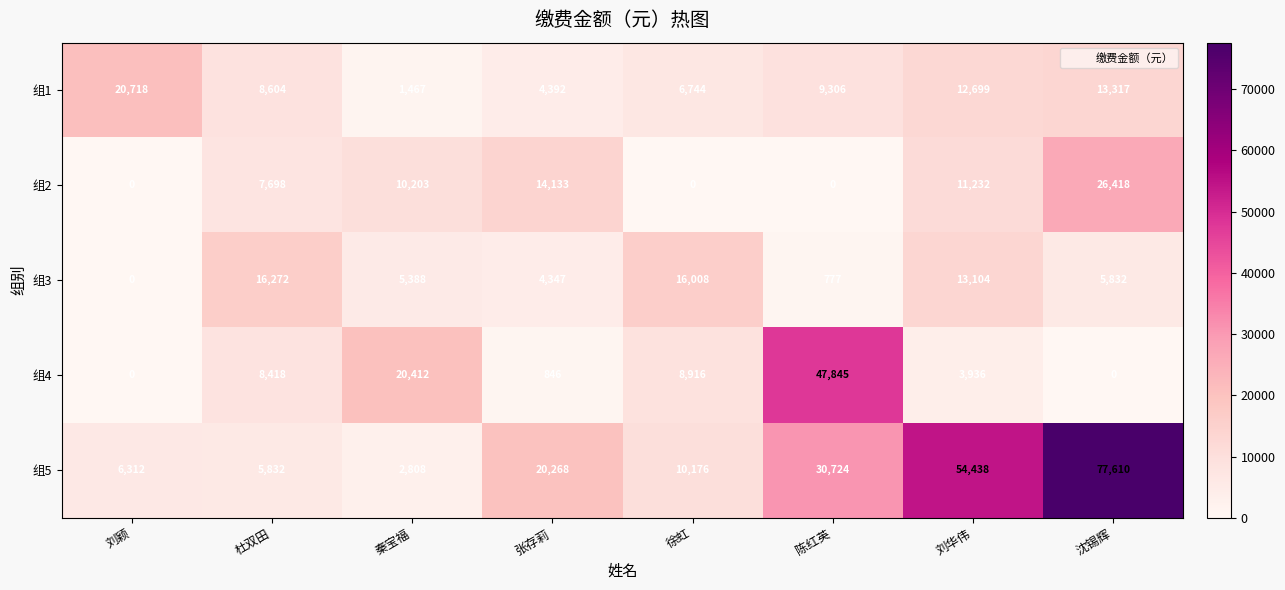

At which label is 组4 closest to 23922?

秦宝福